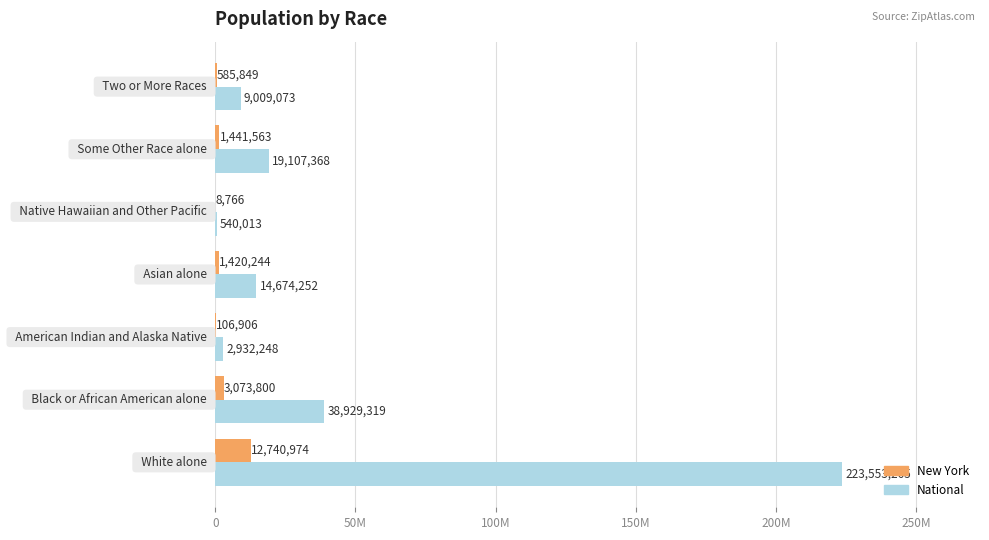

What are all the series names shown in the legend?

New York, National